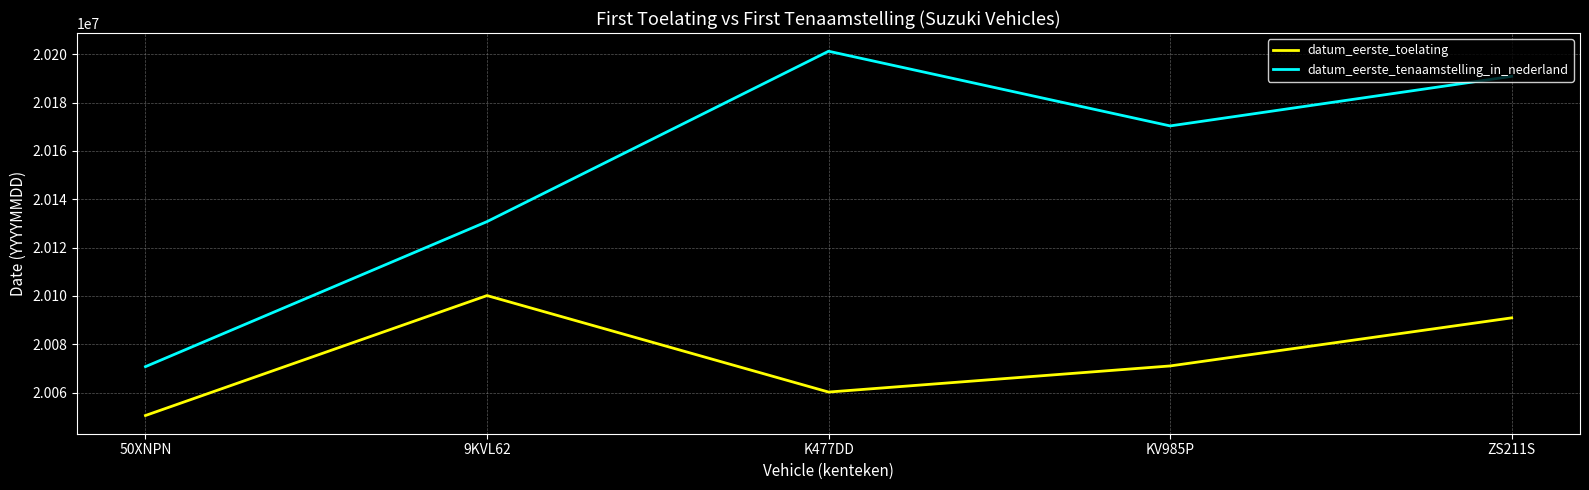

At which label is datum_eerste_toelating closest to 20075319?

KV985P